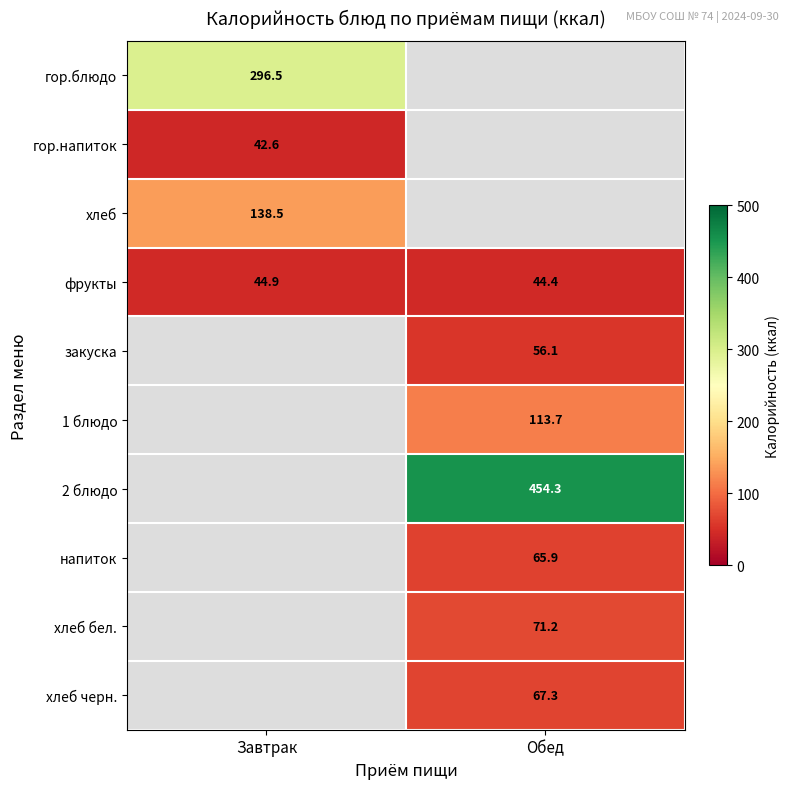

Which category has the lowest value across all series?

Завтрак